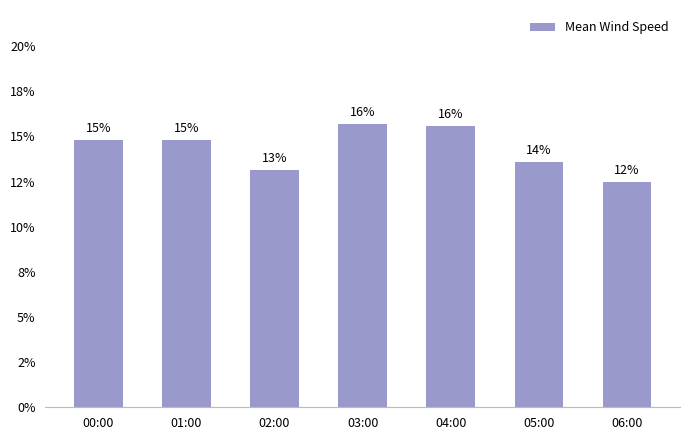

What is the average value?

0.1